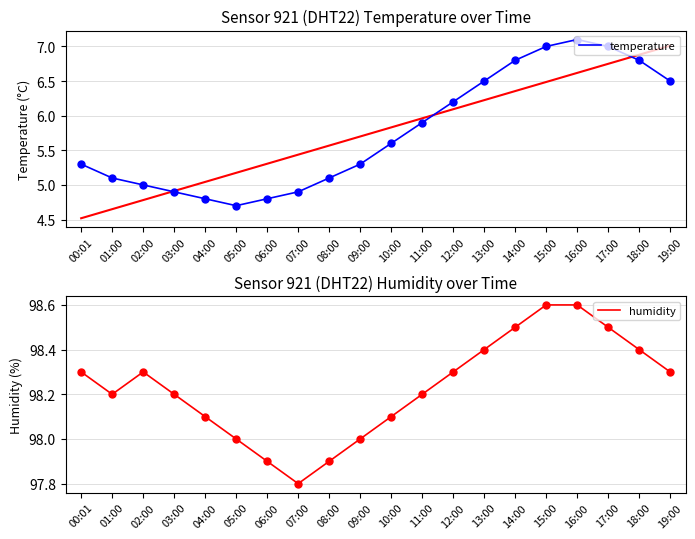

Rank the series by their maximum value, from lowest to highest.

temperature, humidity